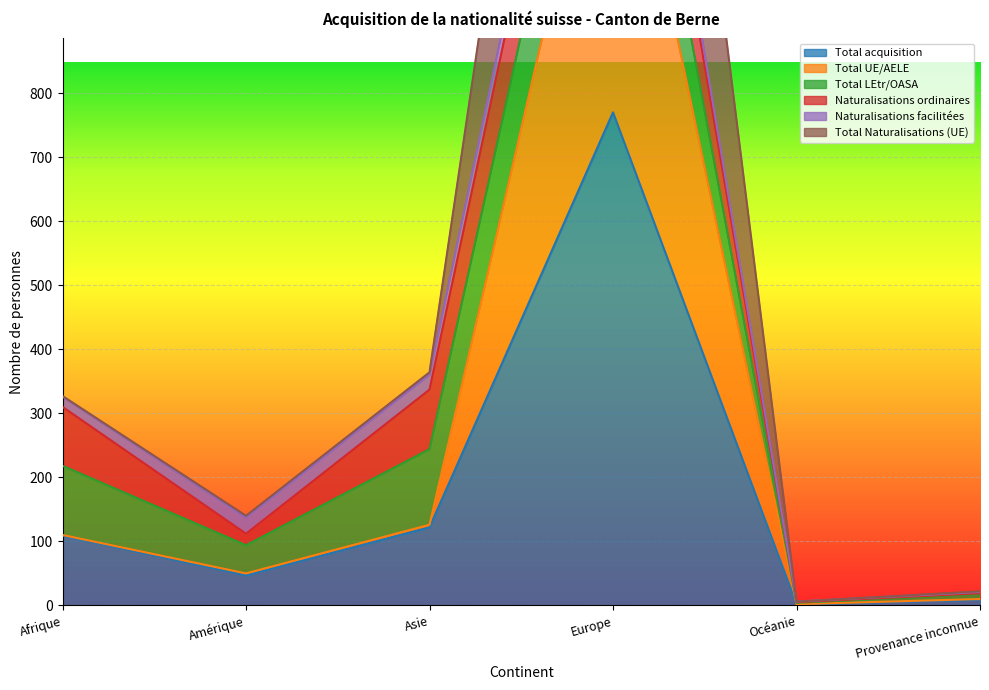

Does the chart display data point markers on the line(s)?

No